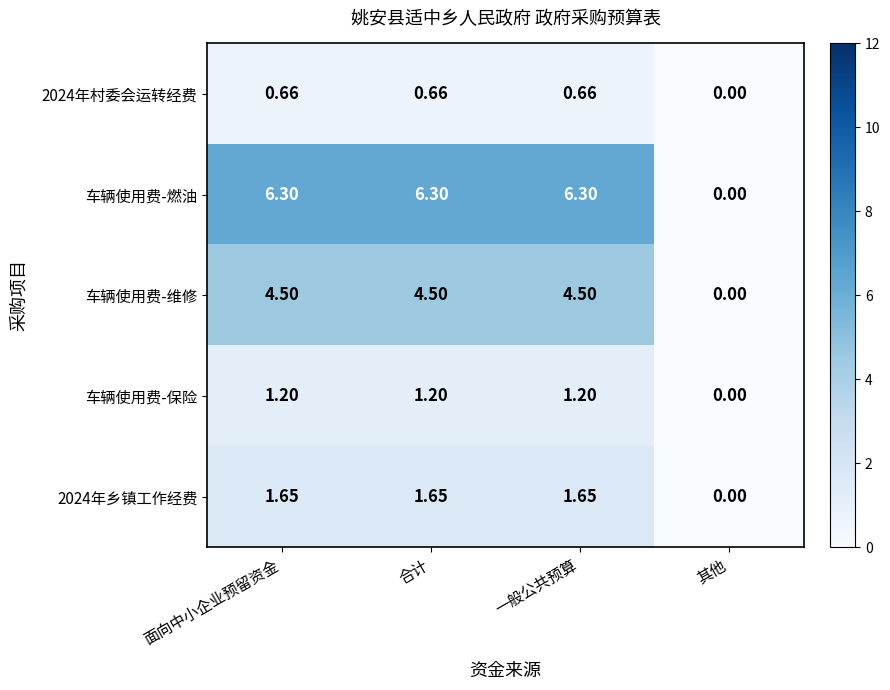

How many values in the 车辆使用费-维修 series exceed 4?

3